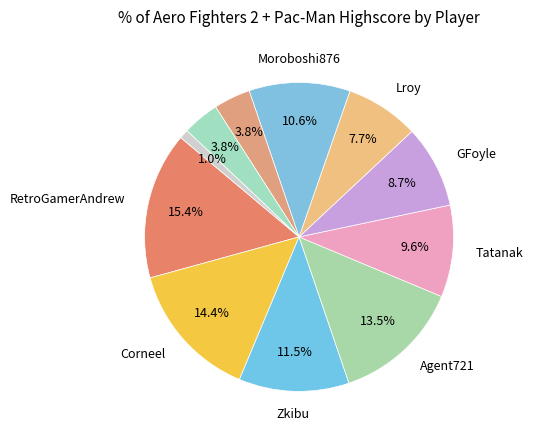

To the nearest percent, what is the average slice percentage?

9%